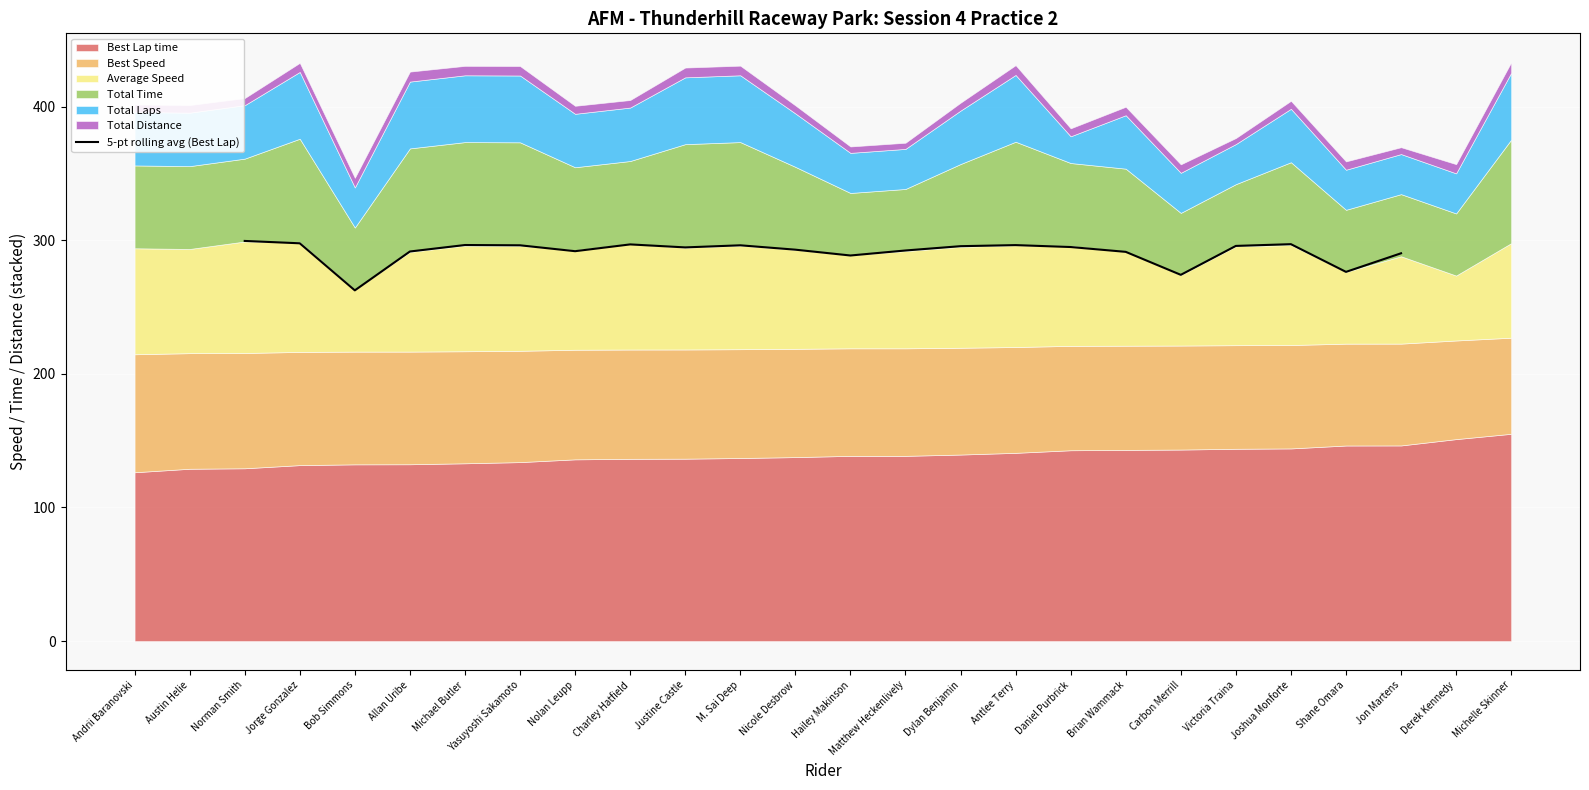

The value of 5-pt rolling avg (Best Lap) at Nicole Desbrow is 293.0. True or false?

True